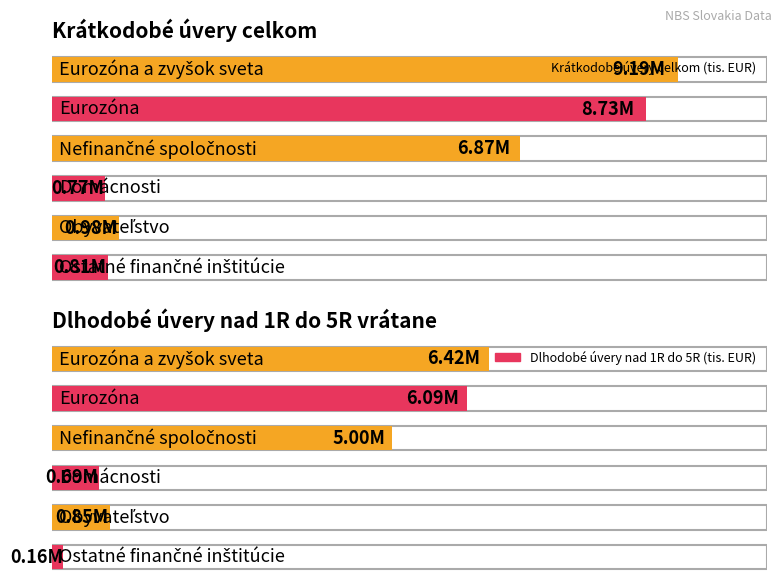

At which category is the sum across all series the highest?

Eurozóna a zvyšok sveta